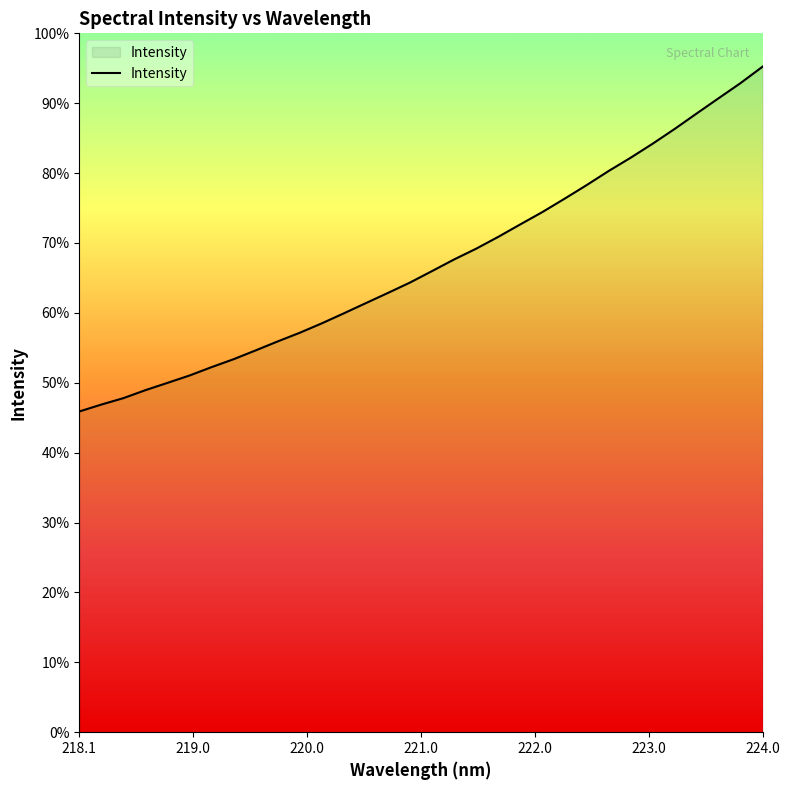

Is this an area chart (filled region under the line)?

Yes